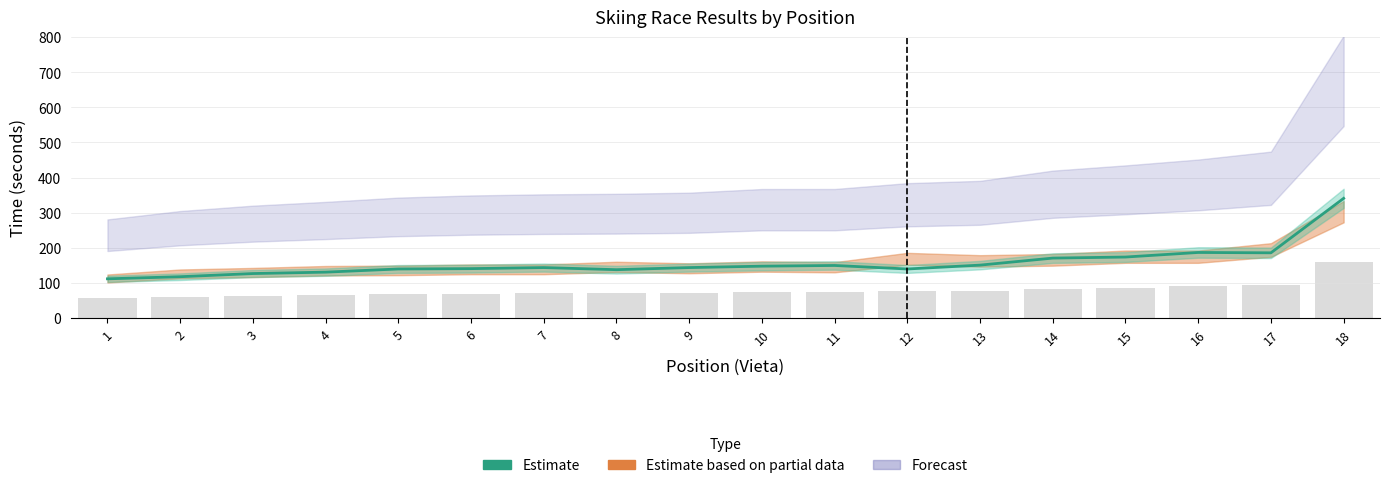

What is the ratio of the value at 10 to the value at 15?

0.9